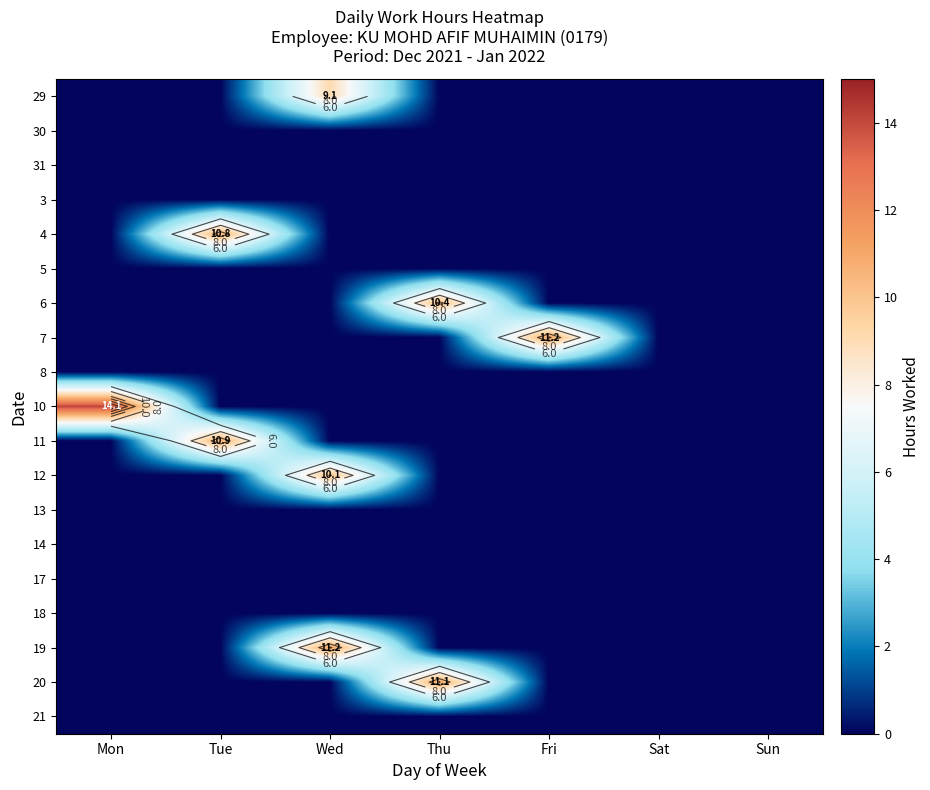

Rank the series at Mon from lowest to highest value.

29, 30, 31, 3, 4, 5, 6, 7, 8, 11, 12, 13, 14, 17, 18, 19, 20, 21, 10